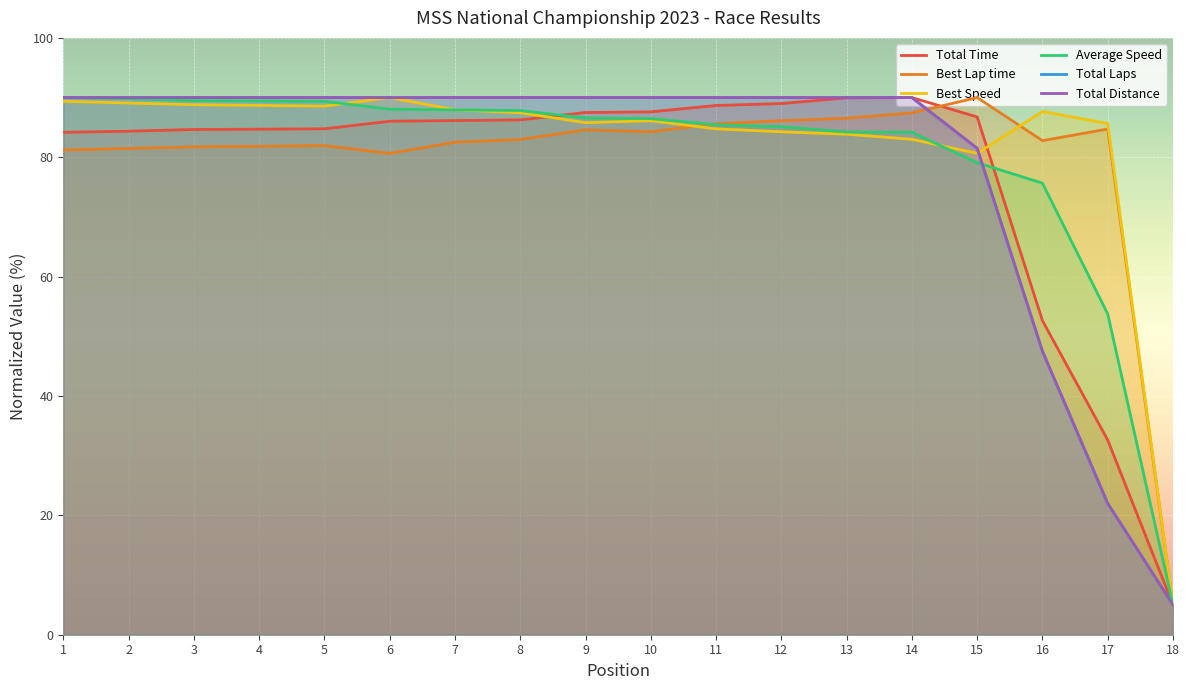

What is the highest value of the Total Laps series?

90.0